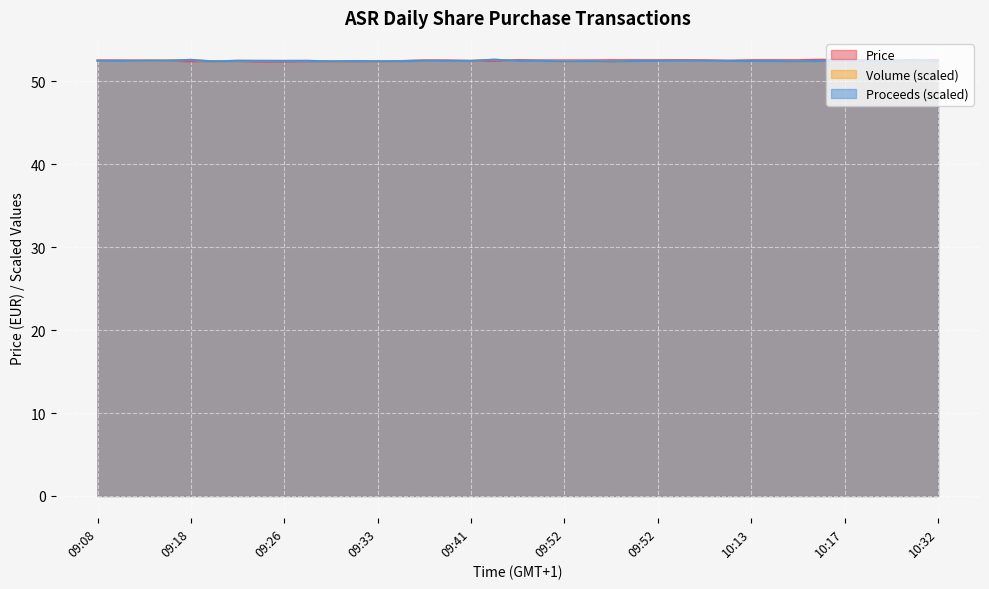

Reading left to right, list all the values displayed in this chart.

Price: 52.5	52.5	52.5	52.5	52.4	52.4	52.4	52.4	52.4	52.4	52.4	52.4	52.4	52.4	52.5	52.5	52.4	52.5	52.6	52.5	52.5	52.5	52.5	52.5	52.5	52.6	52.5	52.5	52.5	52.5	52.5	52.6	52.6	52.6	52.5	52.5	52.6
Volume: 52.5	52.5	52.5	52.5	52.6	52.4	52.5	52.5	52.5	52.5	52.4	52.4	52.4	52.4	52.5	52.5	52.5	52.6	52.5	52.5	52.4	52.4	52.4	52.4	52.5	52.5	52.5	52.5	52.4	52.4	52.4	52.5	52.5	52.5	52.5	52.6	52.4
Proceeds: 52.5	52.5	52.5	52.5	52.6	52.4	52.5	52.5	52.5	52.5	52.4	52.4	52.4	52.4	52.5	52.5	52.5	52.6	52.5	52.5	52.4	52.4	52.4	52.4	52.5	52.5	52.5	52.5	52.4	52.4	52.4	52.5	52.5	52.5	52.5	52.6	52.4